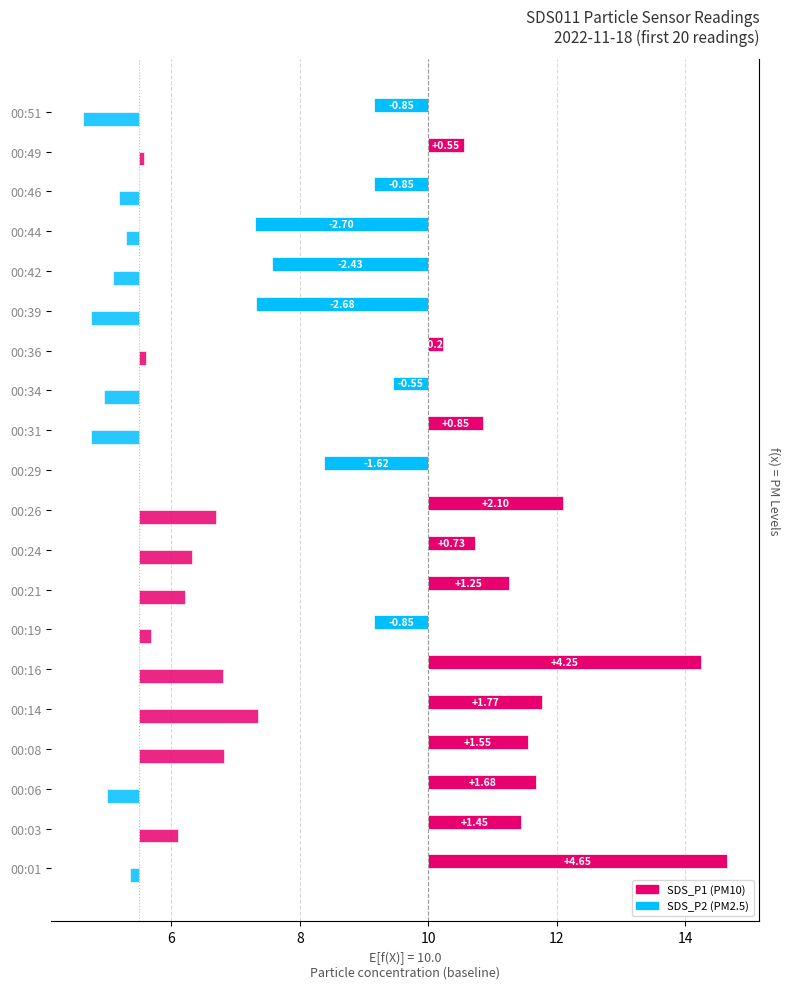

Between 00:16 and 00:29, which series saw the biggest shift?

SDS_P1